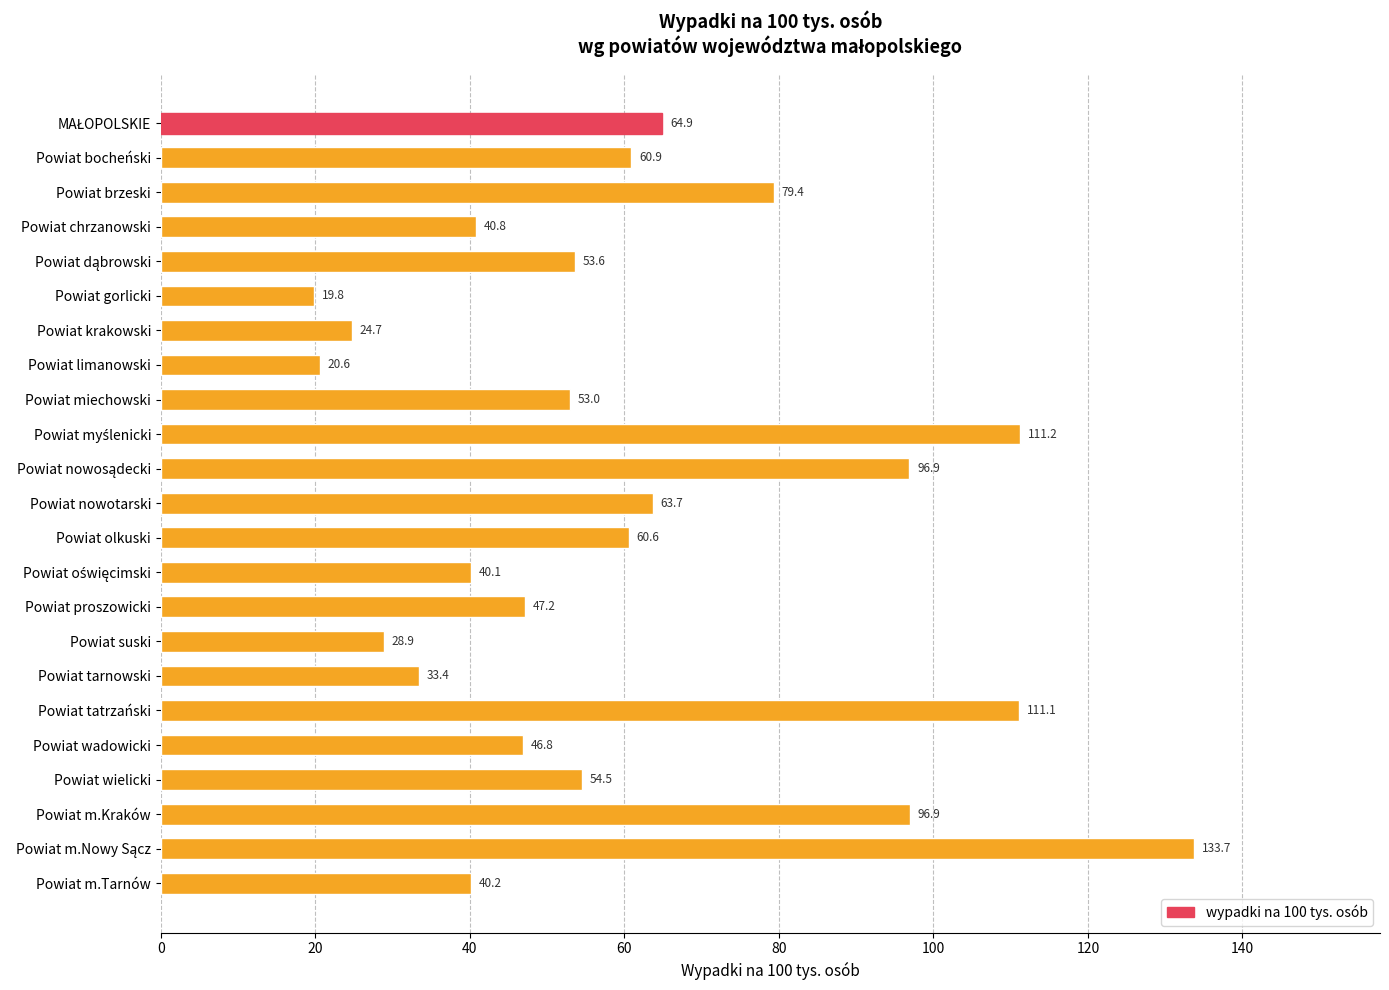

What is the average value?

60.1